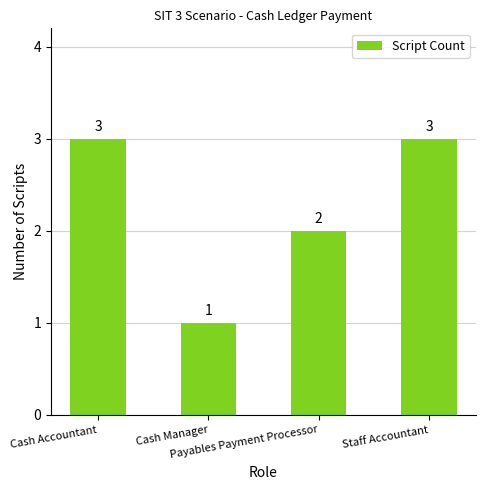

What is the maximum value shown in the chart?

3